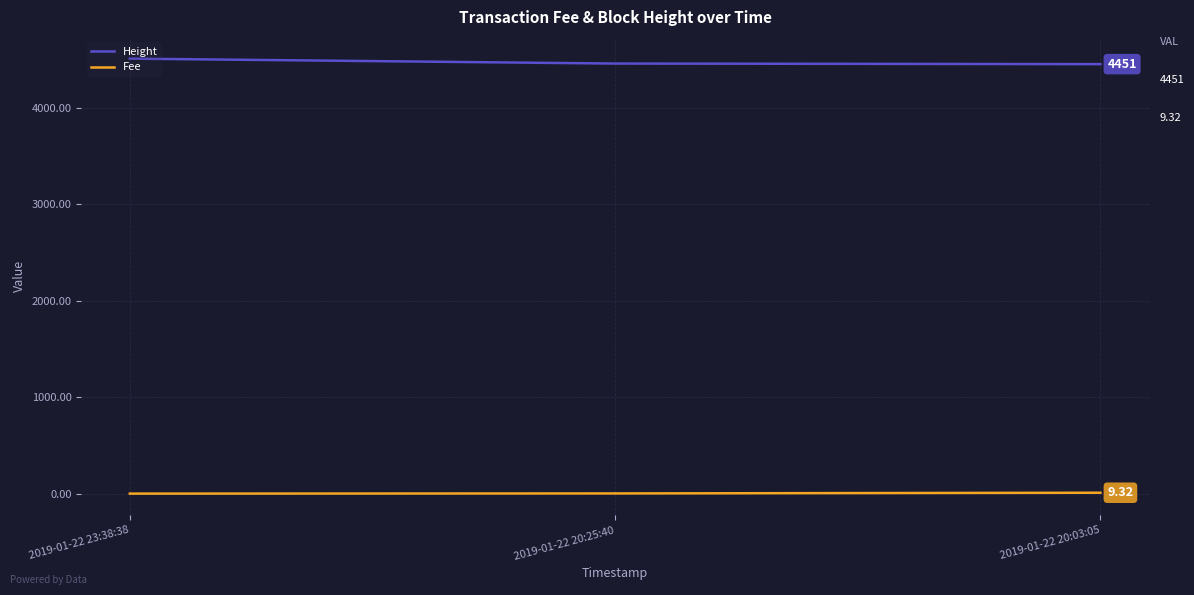

List the series in order of their peak value, highest first.

Height, Fee